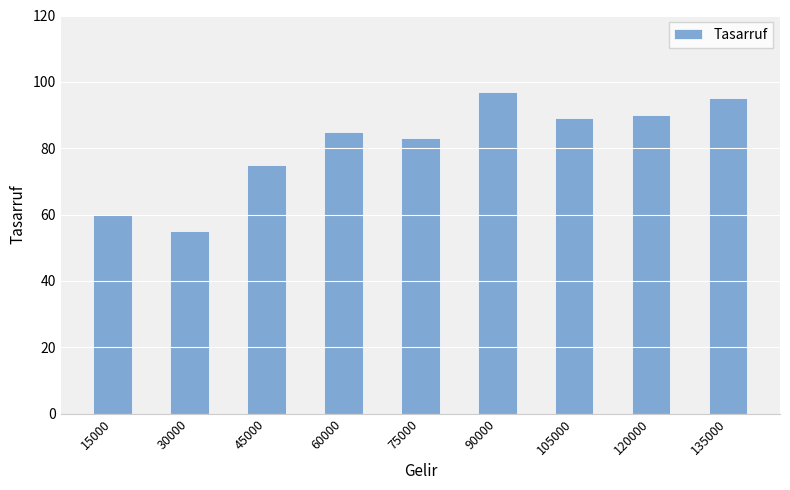

Which label corresponds to the largest value in the chart?

90000